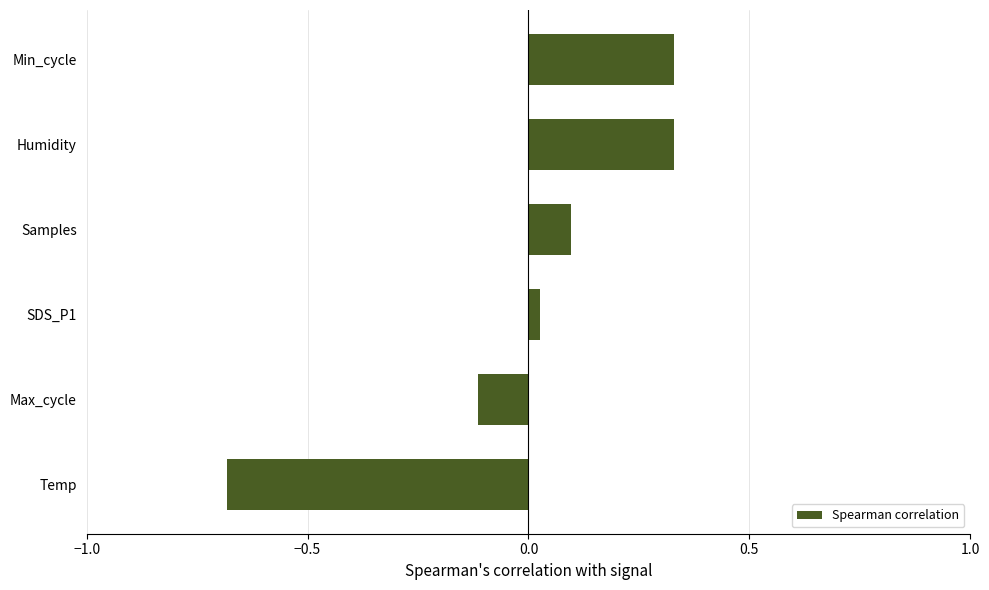

How many bars are there in total?

6